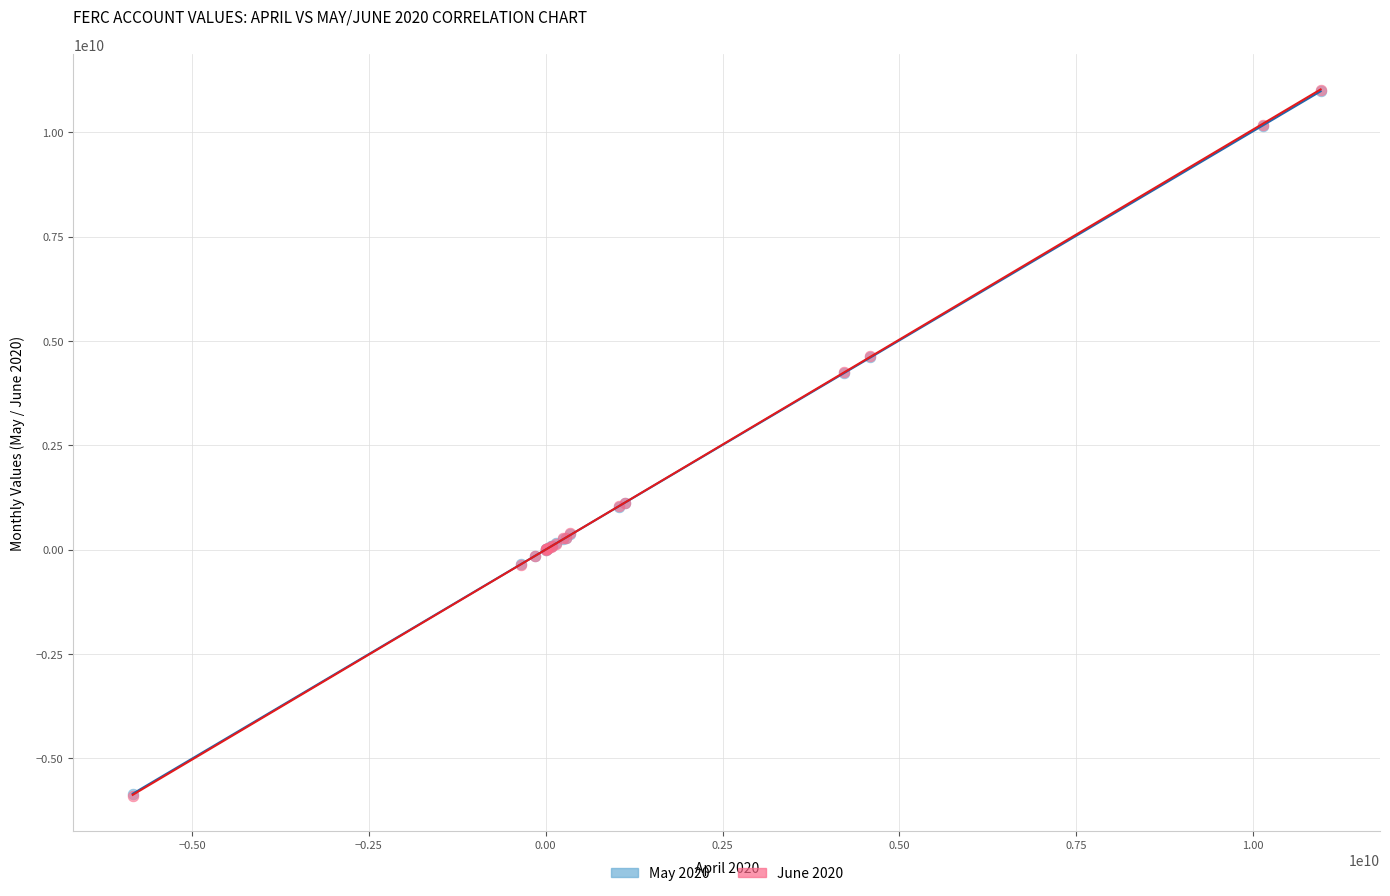

What are all the series names shown in the legend?

May 2020, June 2020